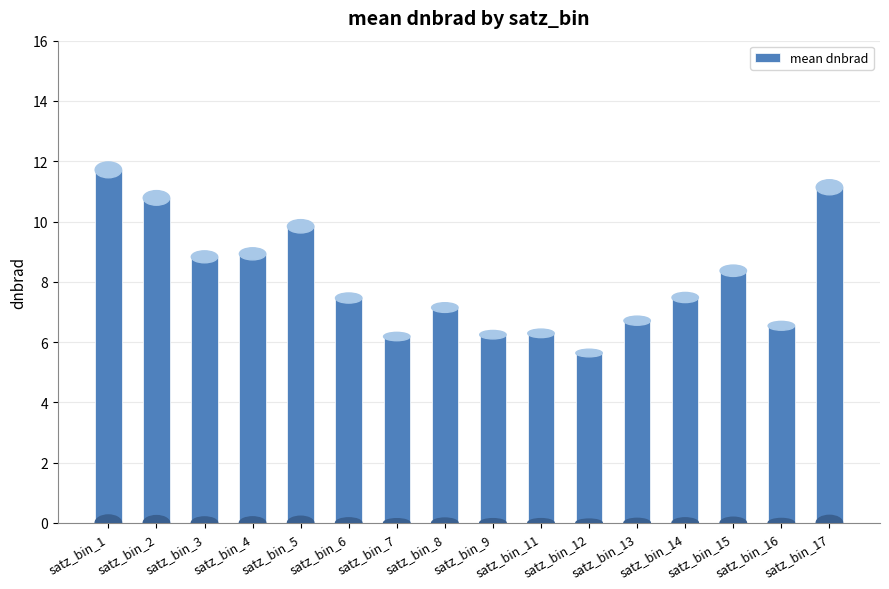

What is the difference between the maximum and minimum values?

6.1